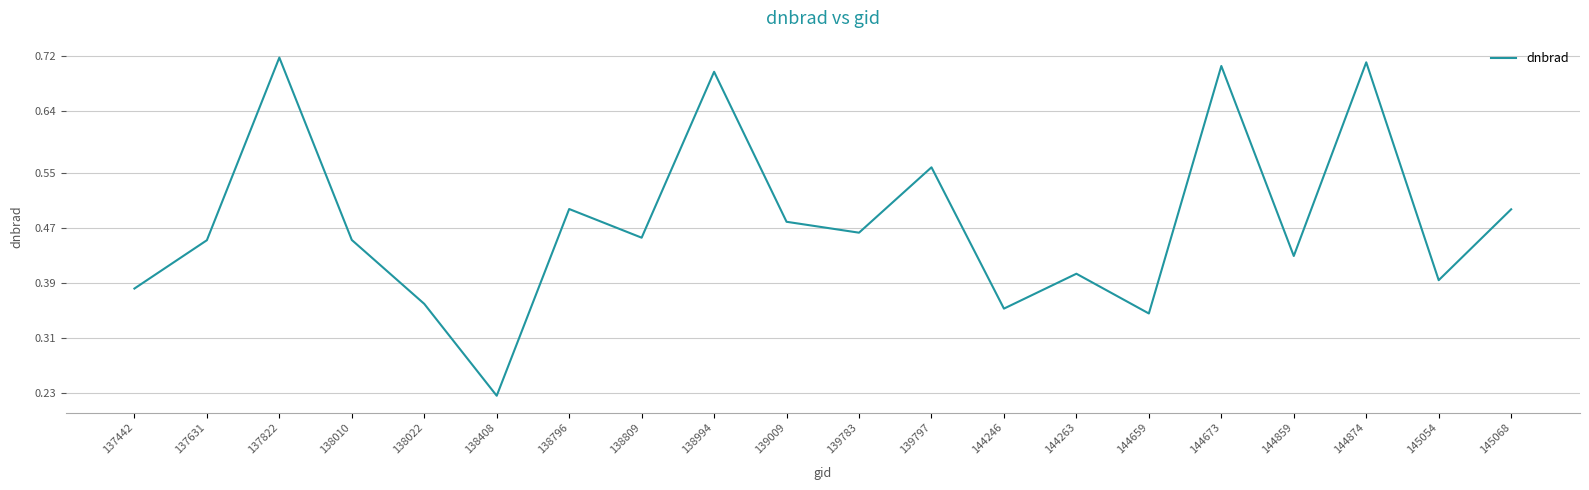

Is it true that the value at 145054 is 0.6?

False